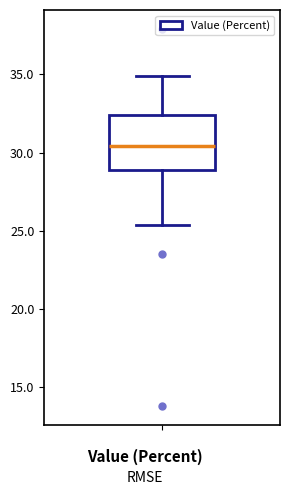

Read this box plot against the y-axis: the position of the median line, the range covered by the box, and the ends of both whiskers. The values are not printed on the chart, so give them approximately, as read against the axis.

median 30.5, box 29.0 to 32.5, whiskers 25.5 to 35.0